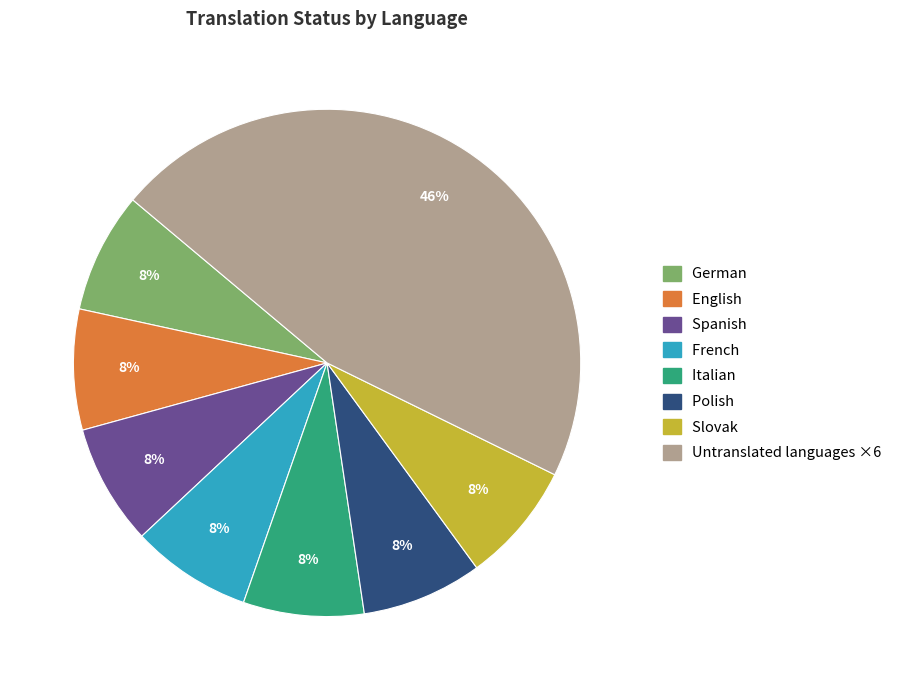

Is there any slice that represents more than half of the pie?

No